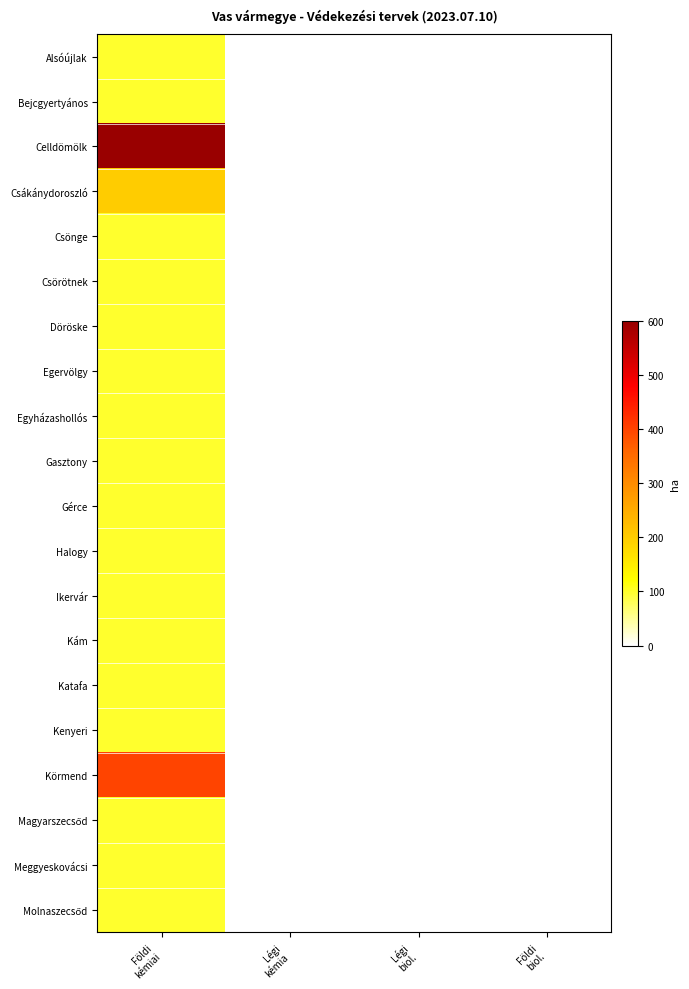

Which label corresponds to the largest value in the chart?

Földi
kémiai